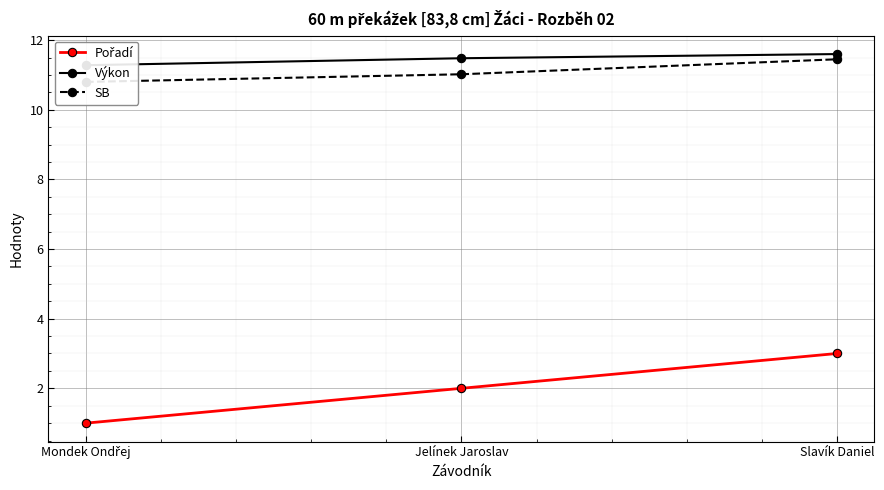

Rank the categories by Výkon value from lowest to highest.

Mondek Ondřej, Jelínek Jaroslav, Slavík Daniel